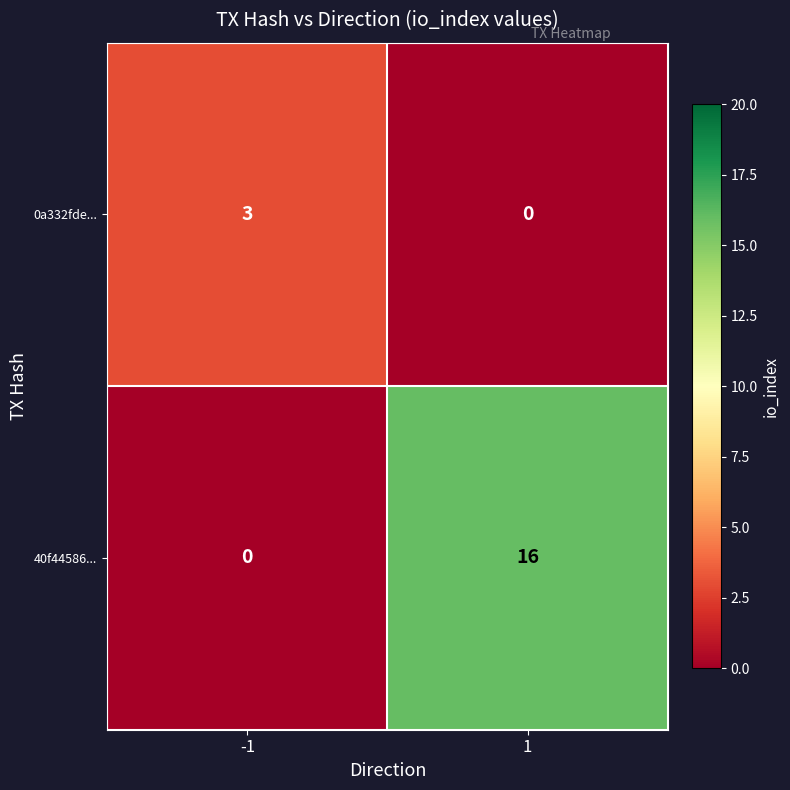

What is the highest value of the 40f44586... series?

16